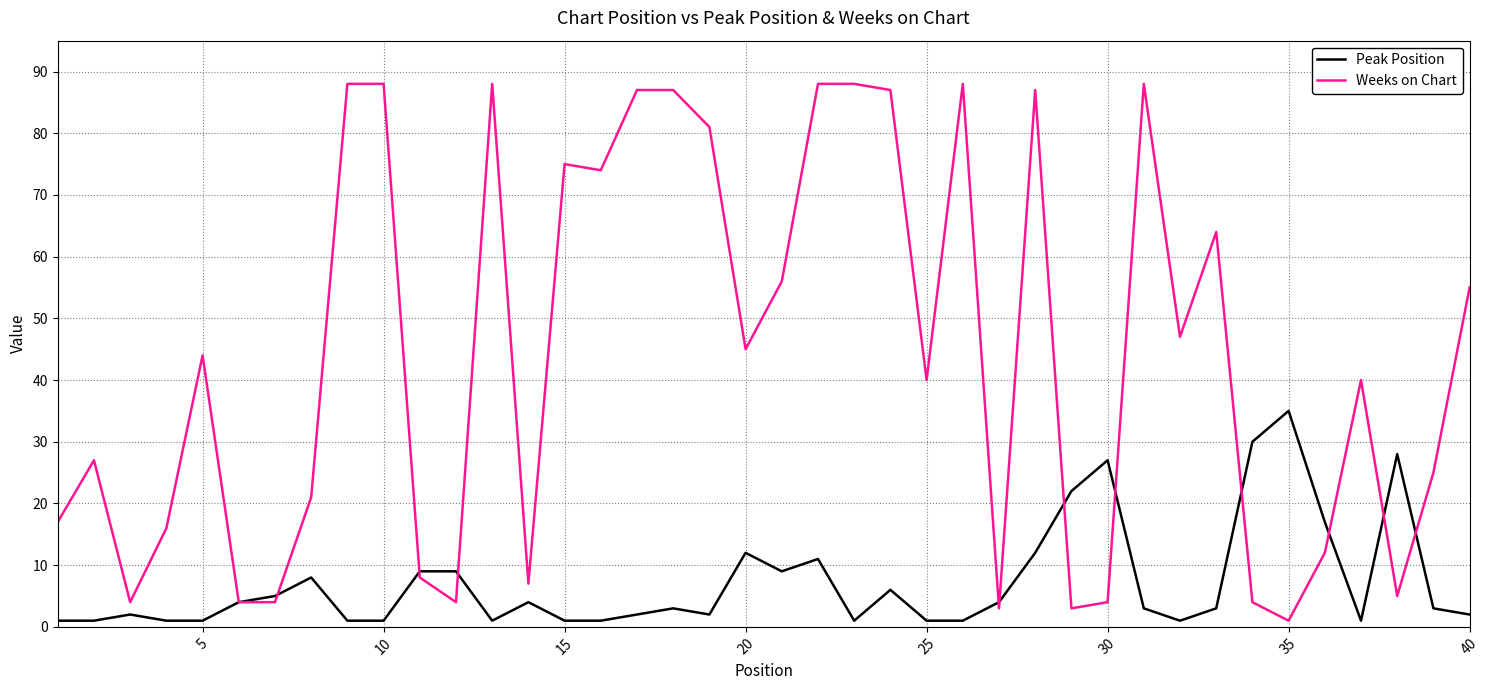

How many lines are shown in the chart?

2